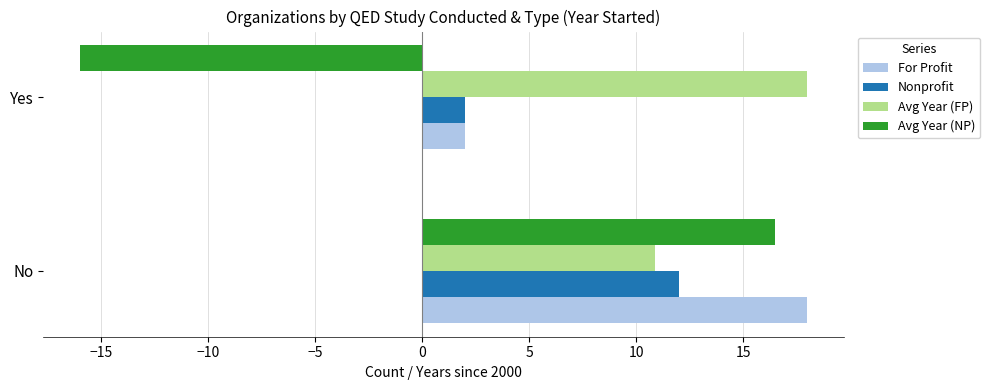

Count the number of categories in the chart.

2